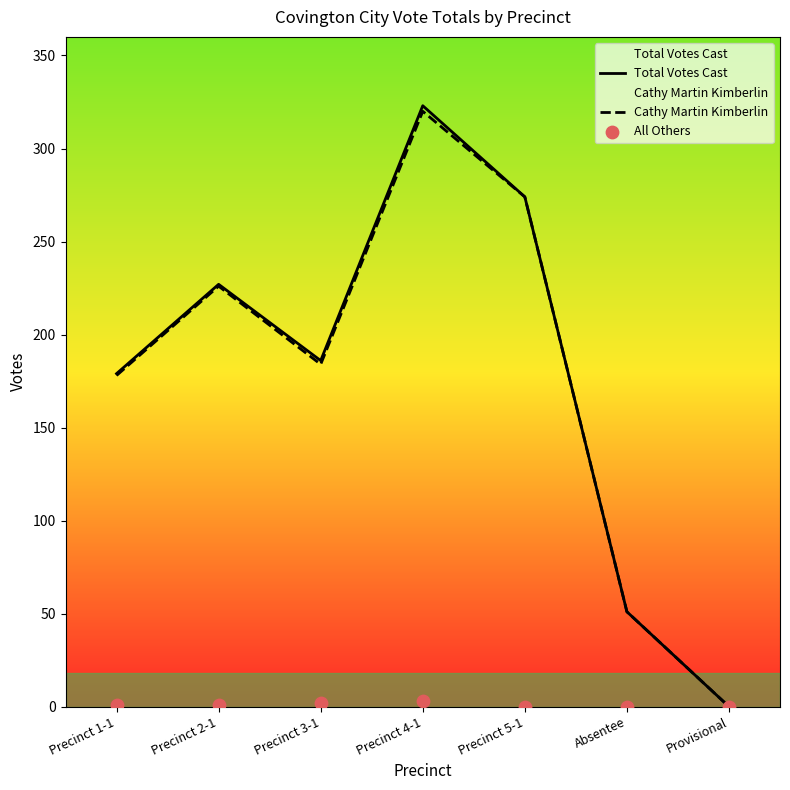

Is the value of Total Votes Cast at Absentee greater than the value of Cathy Martin Kimberlin at Provisional?

Yes